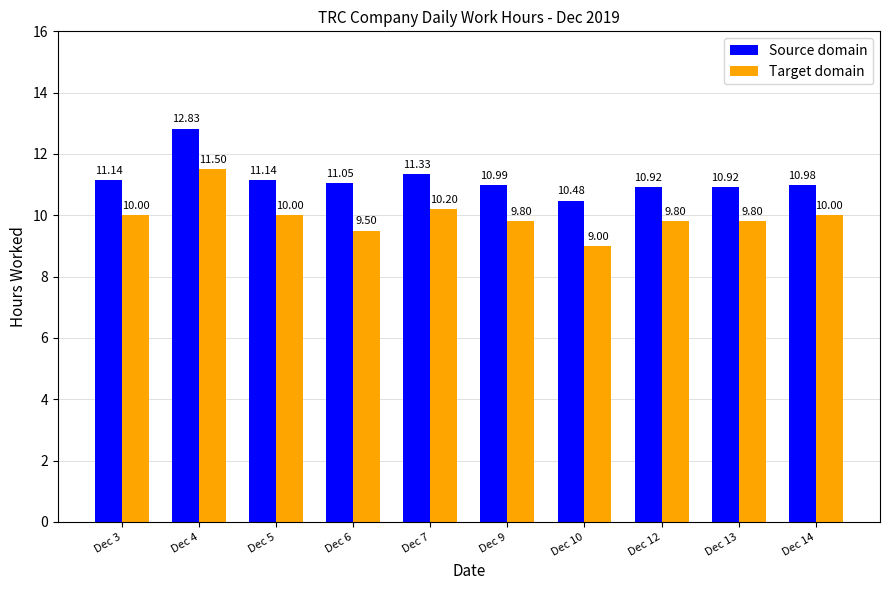

Reading right to left, list all the values displayed in this chart.

Source domain: 11.0	10.9	10.9	10.5	11.0	11.3	11.1	11.1	12.8	11.1
Target domain: 10.0	9.8	9.8	9.0	9.8	10.2	9.5	10.0	11.5	10.0